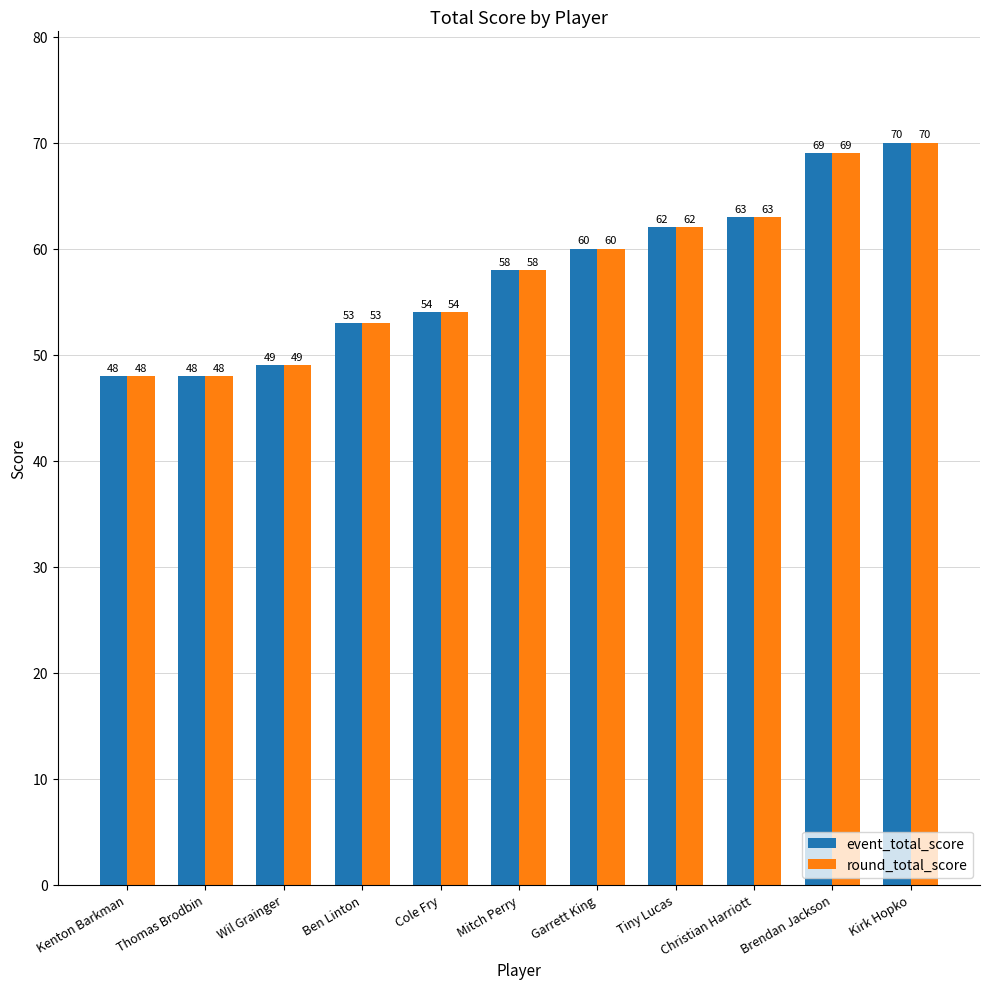

Read the round_total_score value at Tiny Lucas.

62